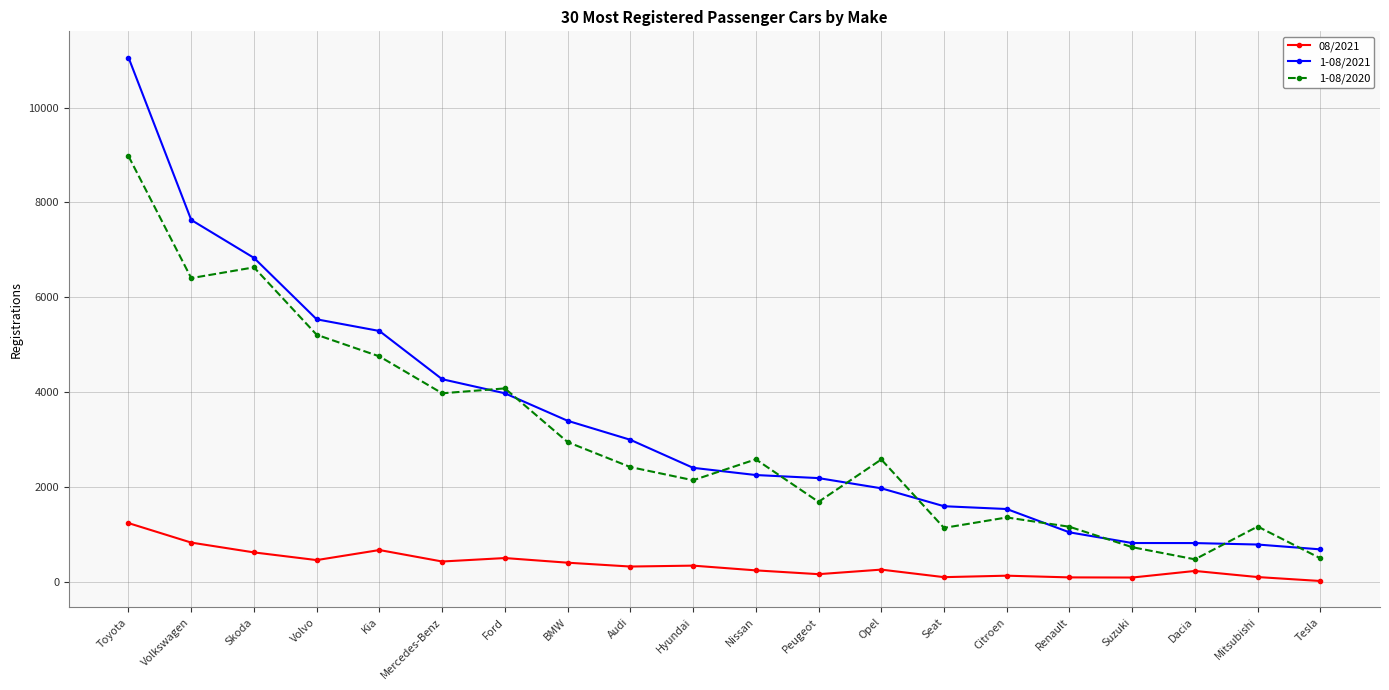

How many lines are shown in the chart?

3